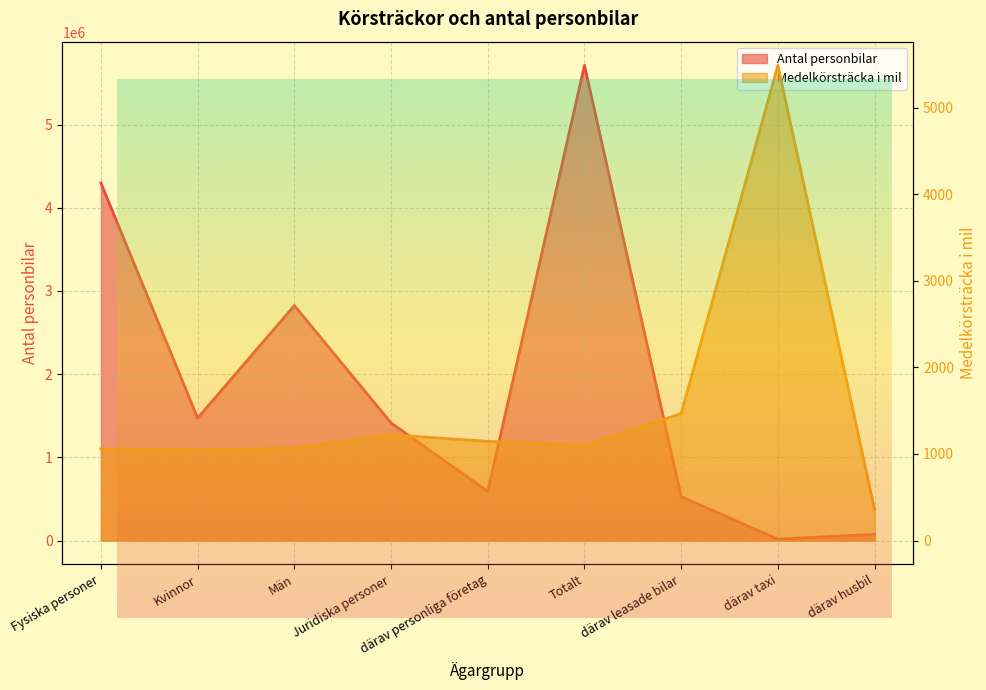

Between Fysiska personer and därav taxi, which series saw the biggest shift?

Antal personbilar